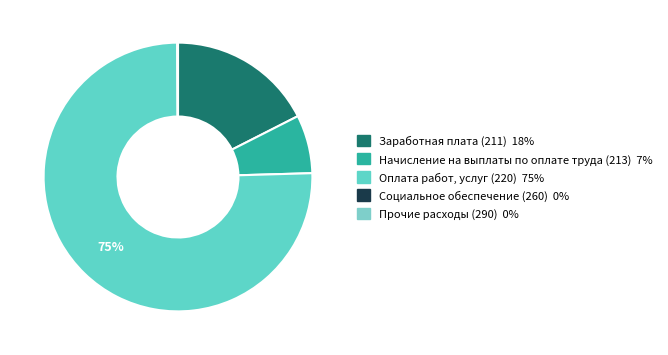

Count the number of slices in the pie.

5